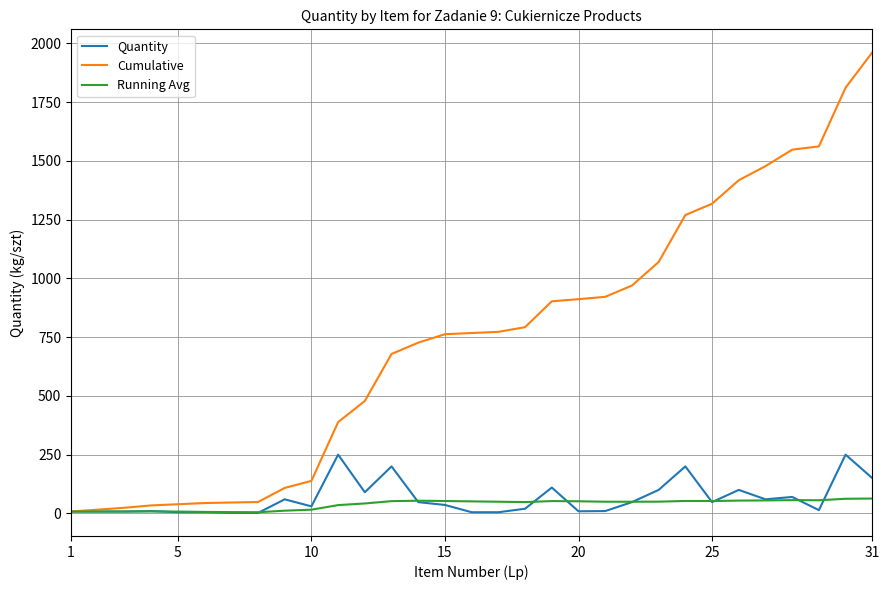

What is the maximum value for Running Avg?

63.3